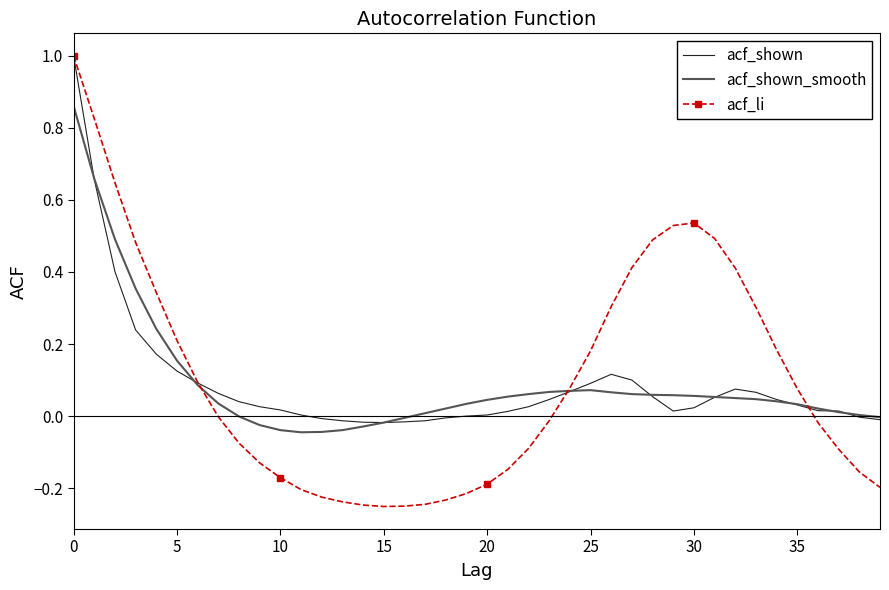

Which series has the largest range (max minus min)?

acf_li